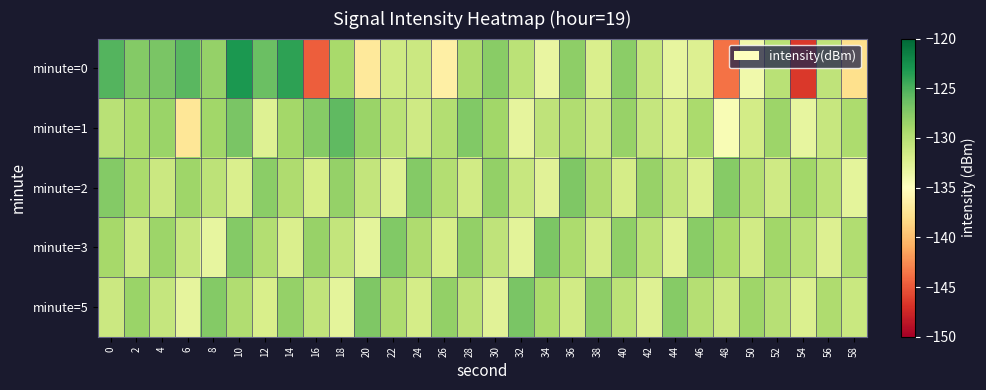

Which series changed the most between 20 and 56?

minute=0